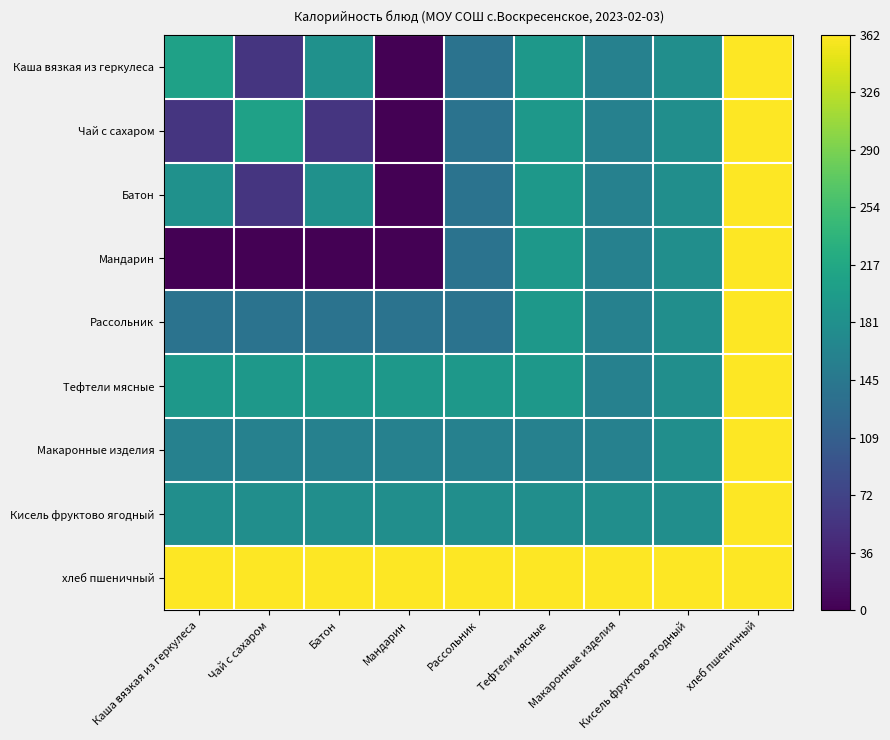

Reading left to right, list all the values displayed in this chart.

Каша вязкая из геркулеса: Каша вязкая из геркулеса=0.6	Чай с сахаром=0.2	Батон=0.5	Мандарин=0.0	Рассольник=0.4	Тефтели мясные=0.5	Макаронные изделия=0.4	Кисель фруктово ягодный=0.5	хлеб пшеничный=1.0
Чай с сахаром: Каша вязкая из геркулеса=0.2	Чай с сахаром=0.6	Батон=0.2	Мандарин=0.0	Рассольник=0.4	Тефтели мясные=0.5	Макаронные изделия=0.4	Кисель фруктово ягодный=0.5	хлеб пшеничный=1.0
Батон: Каша вязкая из геркулеса=0.5	Чай с сахаром=0.2	Батон=0.5	Мандарин=0.0	Рассольник=0.4	Тефтели мясные=0.5	Макаронные изделия=0.4	Кисель фруктово ягодный=0.5	хлеб пшеничный=1.0
Мандарин: Каша вязкая из геркулеса=0.0	Чай с сахаром=0.0	Батон=0.0	Мандарин=0.0	Рассольник=0.4	Тефтели мясные=0.5	Макаронные изделия=0.4	Кисель фруктово ягодный=0.5	хлеб пшеничный=1.0
Рассольник: Каша вязкая из геркулеса=0.4	Чай с сахаром=0.4	Батон=0.4	Мандарин=0.4	Рассольник=0.4	Тефтели мясные=0.5	Макаронные изделия=0.4	Кисель фруктово ягодный=0.5	хлеб пшеничный=1.0
Тефтели мясные: Каша вязкая из геркулеса=0.5	Чай с сахаром=0.5	Батон=0.5	Мандарин=0.5	Рассольник=0.5	Тефтели мясные=0.5	Макаронные изделия=0.4	Кисель фруктово ягодный=0.5	хлеб пшеничный=1.0
Макаронные изделия: Каша вязкая из геркулеса=0.4	Чай с сахаром=0.4	Батон=0.4	Мандарин=0.4	Рассольник=0.4	Тефтели мясные=0.4	Макаронные изделия=0.4	Кисель фруктово ягодный=0.5	хлеб пшеничный=1.0
Кисель фруктово ягодный: Каша вязкая из геркулеса=0.5	Чай с сахаром=0.5	Батон=0.5	Мандарин=0.5	Рассольник=0.5	Тефтели мясные=0.5	Макаронные изделия=0.5	Кисель фруктово ягодный=0.5	хлеб пшеничный=1.0
хлеб пшеничный: Каша вязкая из геркулеса=1.0	Чай с сахаром=1.0	Батон=1.0	Мандарин=1.0	Рассольник=1.0	Тефтели мясные=1.0	Макаронные изделия=1.0	Кисель фруктово ягодный=1.0	хлеб пшеничный=1.0